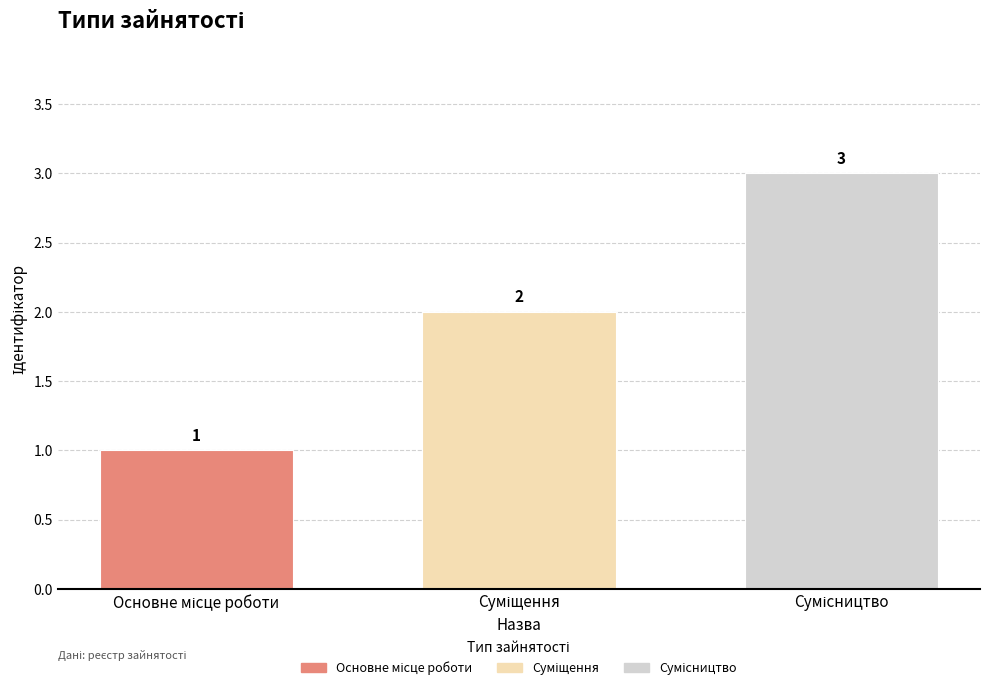

What is the sum of all values?

6